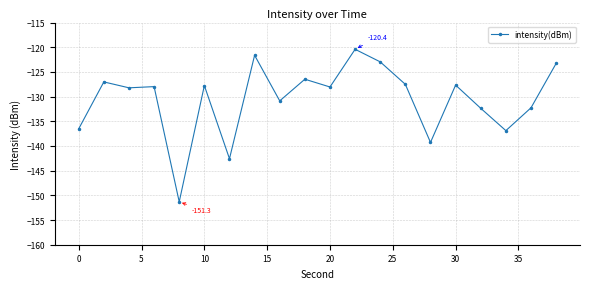

What is the difference between the maximum and minimum values?

30.9